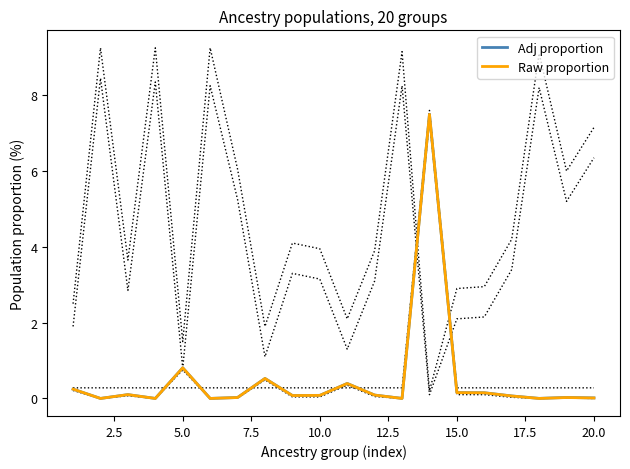

How many lines are shown in the chart?

2